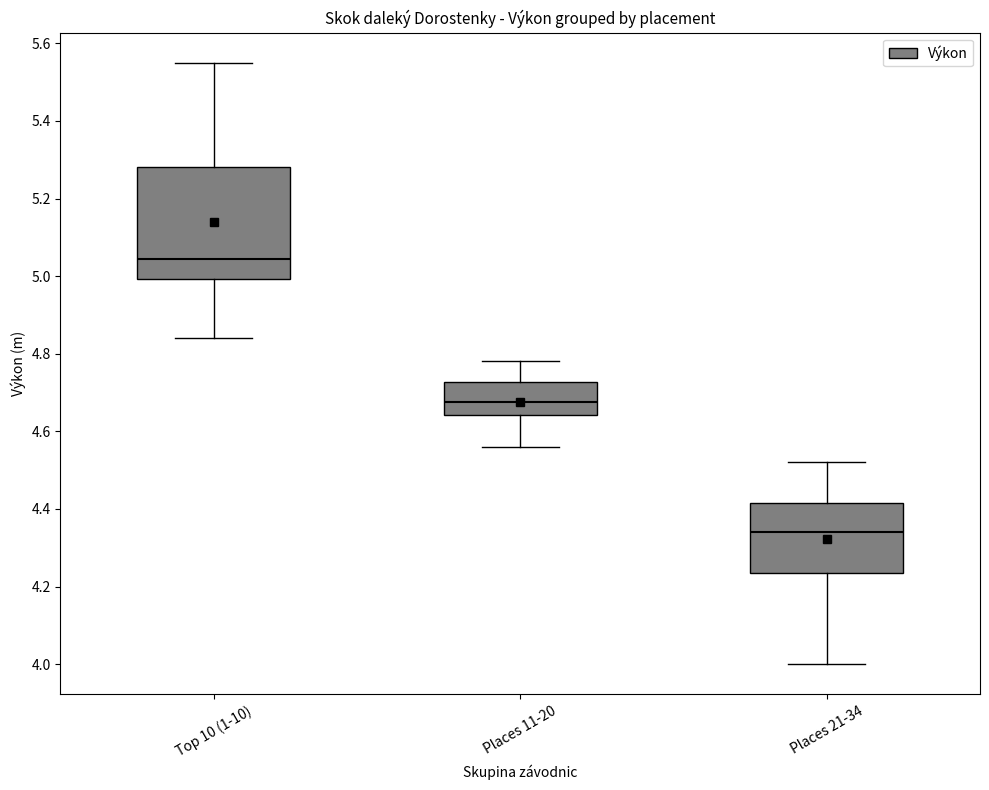

Reading left to right, read every box against the y-axis: the position of its median line, the range the box covers, and the ends of its whiskers. The values are not printed on the chart, so give them approximately, as read against the axis.

Top 10 (1-10): median 5.04, box 5.00 to 5.28, whiskers 4.84 to 5.56
Places 11-20: median 4.68, box 4.64 to 4.72, whiskers 4.56 to 4.78
Places 21-34: median 4.34, box 4.24 to 4.42, whiskers 4.00 to 4.52